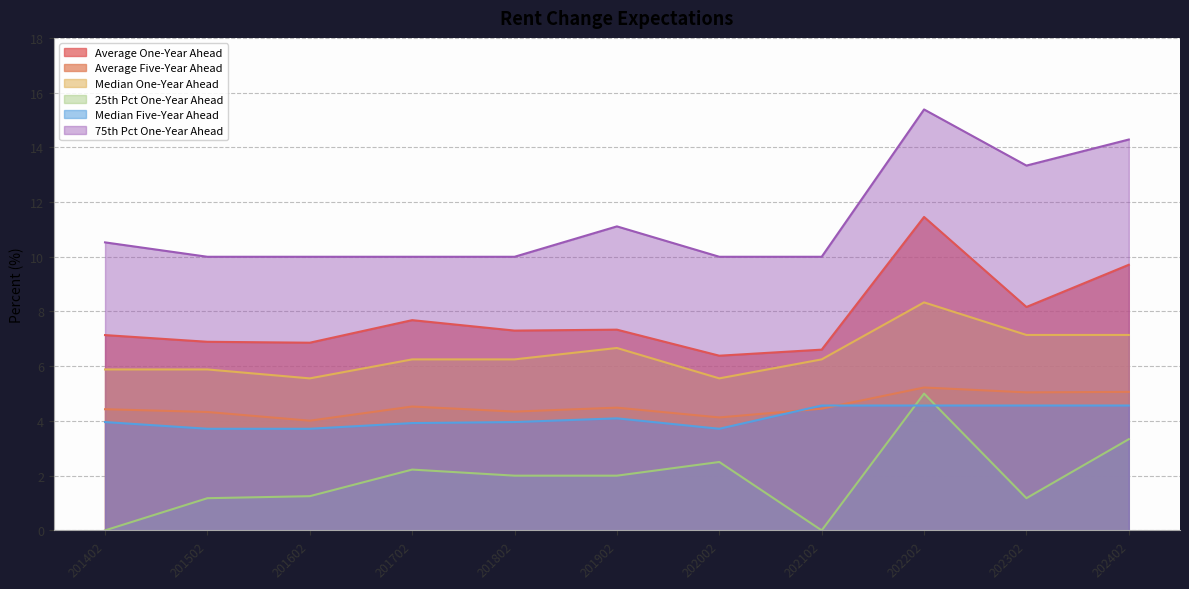

What is the sum of the Average Five-Year Ahead values at 202002 and 201802?

8.5